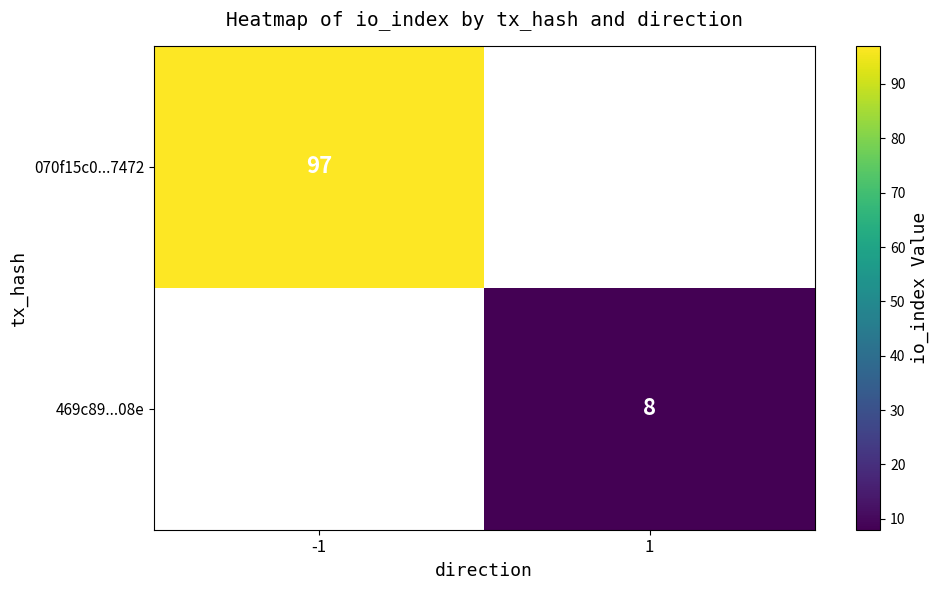

The 070f15c0...7472 series shows 142.5 at -1. True or false?

False